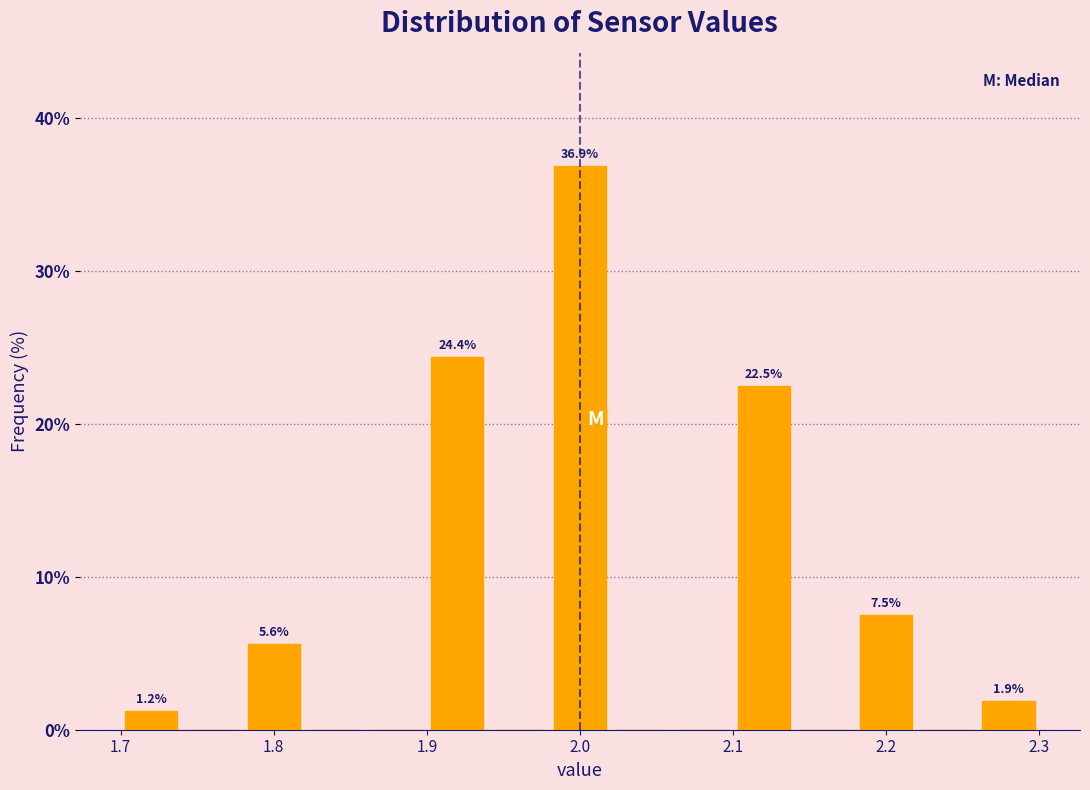

Which range on the x-axis has the tallest bar?

1.98 to 2.02